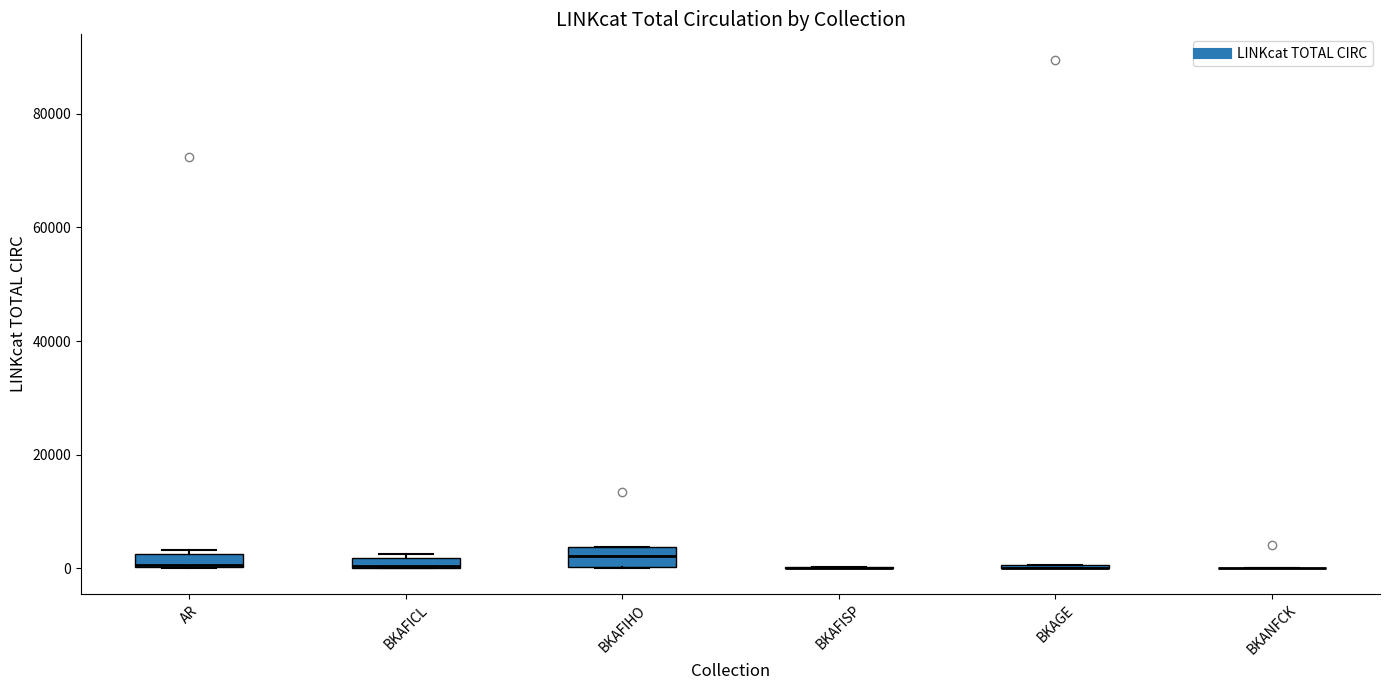

Where is the lower edge of the box for BKAFIHO on the y-axis? The values are not printed on the chart, so give them approximately, as read against the axis.

0